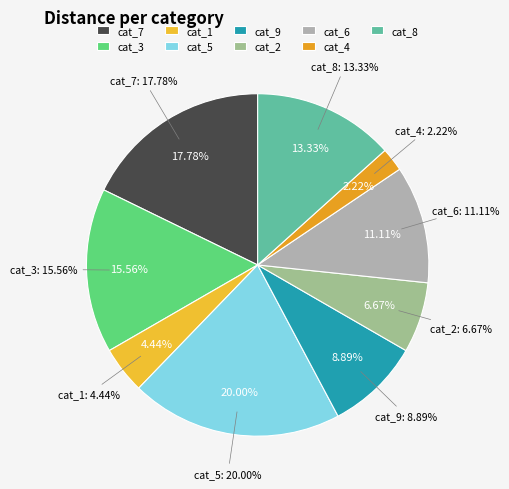

Which slice is the smallest?

4